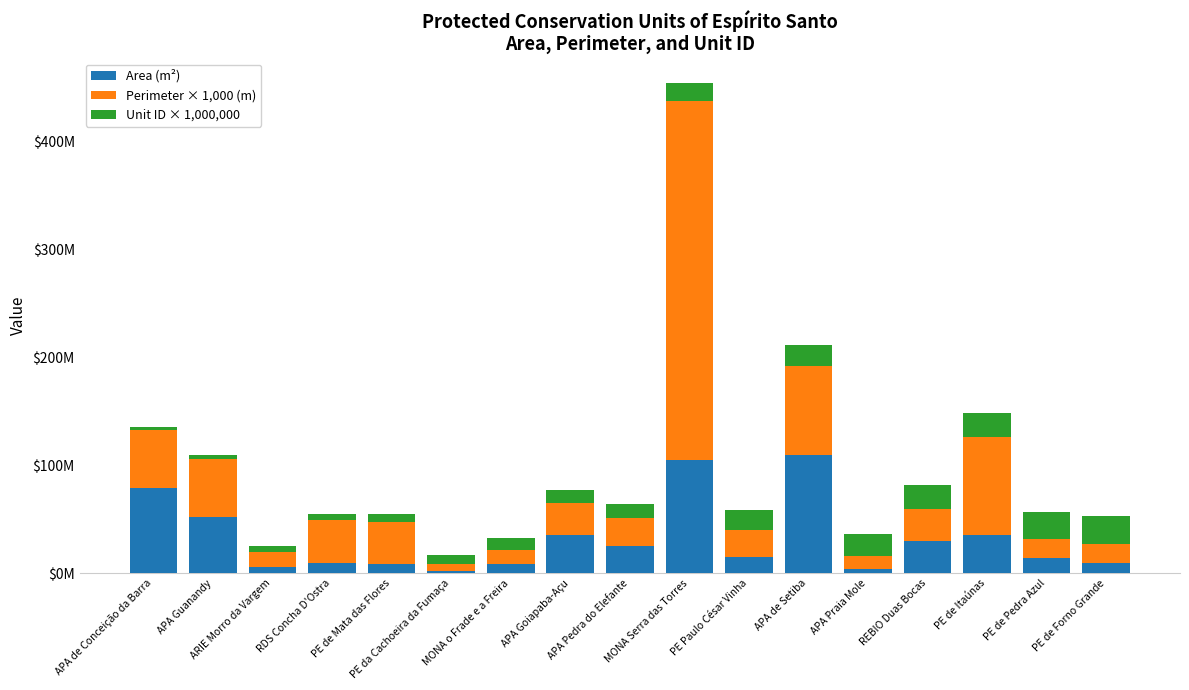

What is the sum of the Unit ID × 1,000,000 values at APA de Setiba and PE de Itaúnas?

43000000.0